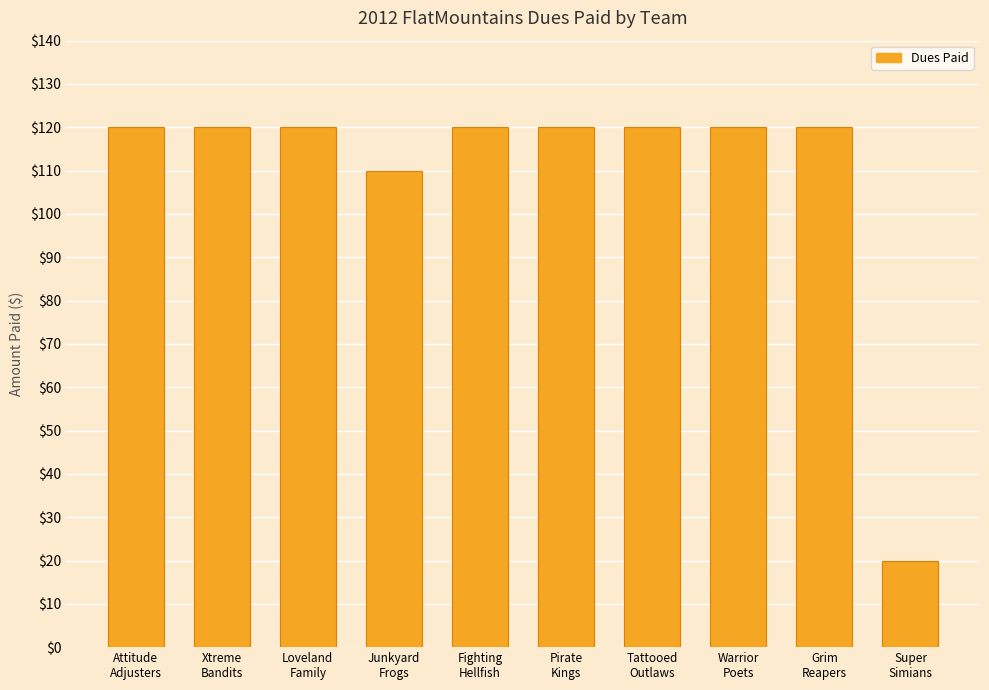

The value at Tattooed
Outlaws is 205. True or false?

False